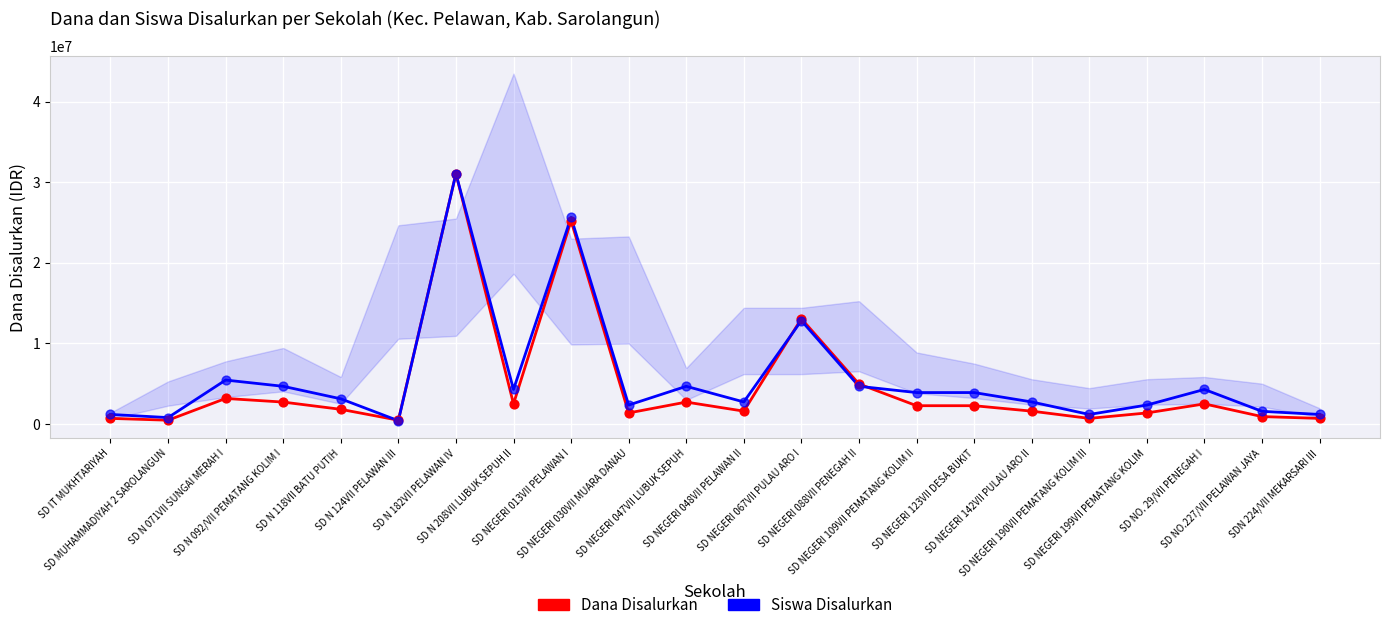

Which series contains the highest Y value?

Dana Disalurkan